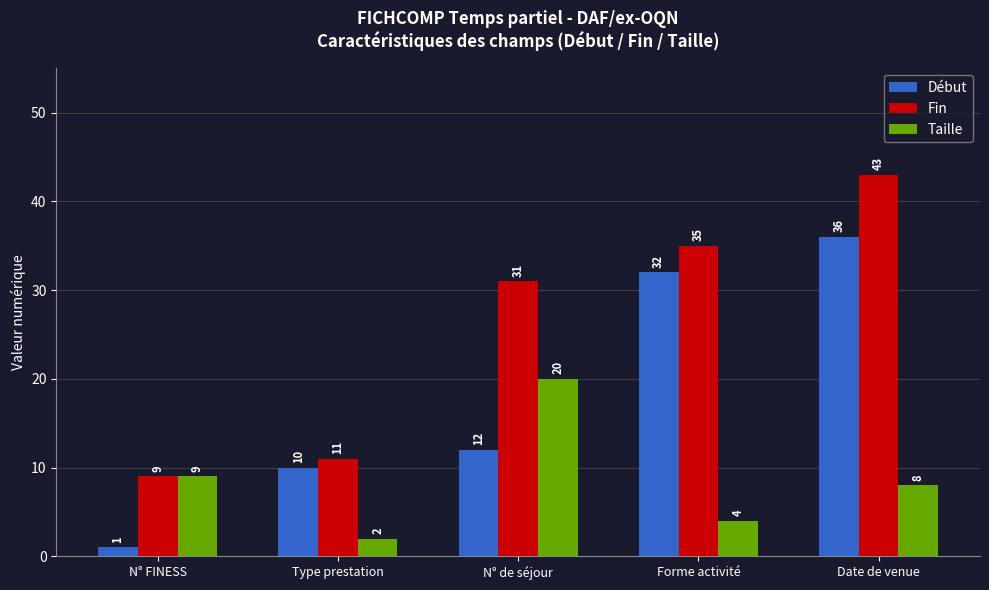

Is it true that Fin equals 35 at Forme activité?

True